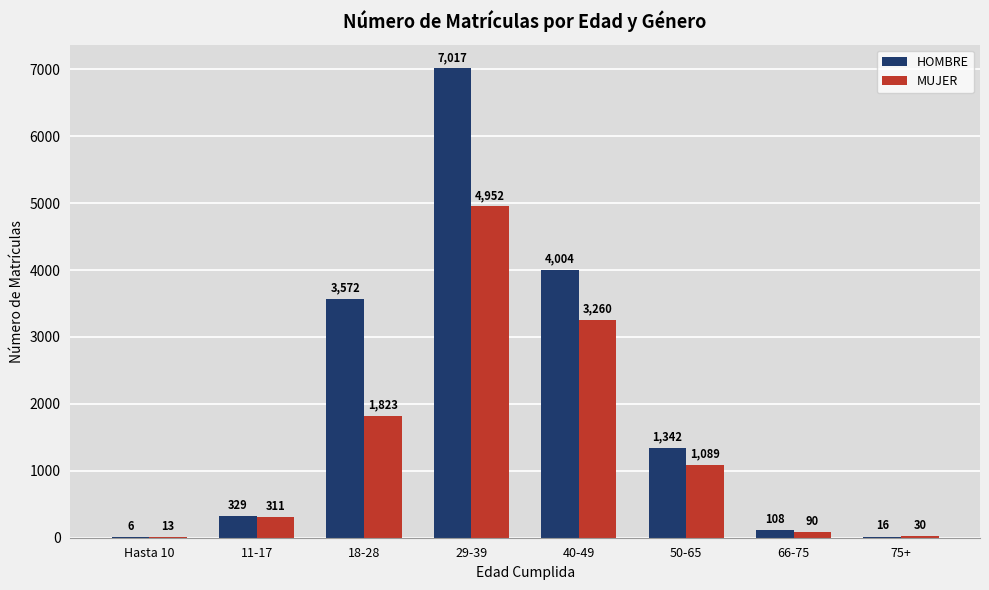

Reading left to right, extract all data points from this chart.

HOMBRE: Hasta 10=6	11-17=329	18-28=3572	29-39=7017	40-49=4004	50-65=1342	66-75=108	75+=16
MUJER: Hasta 10=13	11-17=311	18-28=1823	29-39=4952	40-49=3260	50-65=1089	66-75=90	75+=30